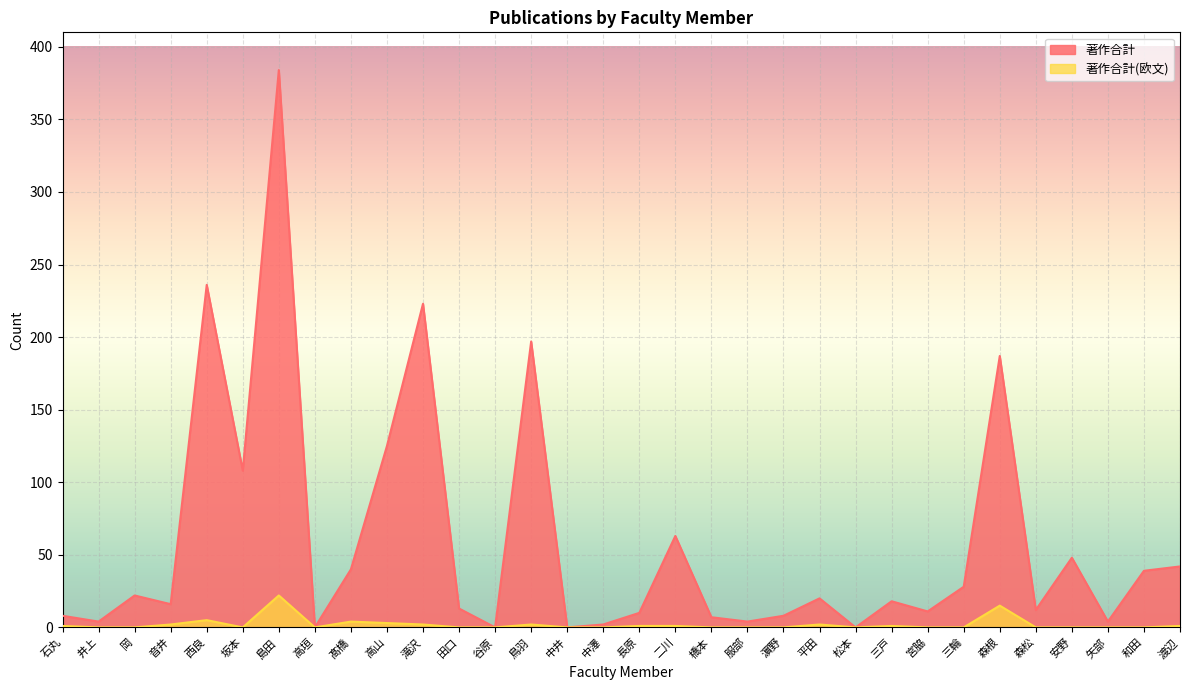

How many positive values does the 著作合計(欧文) series have?

14